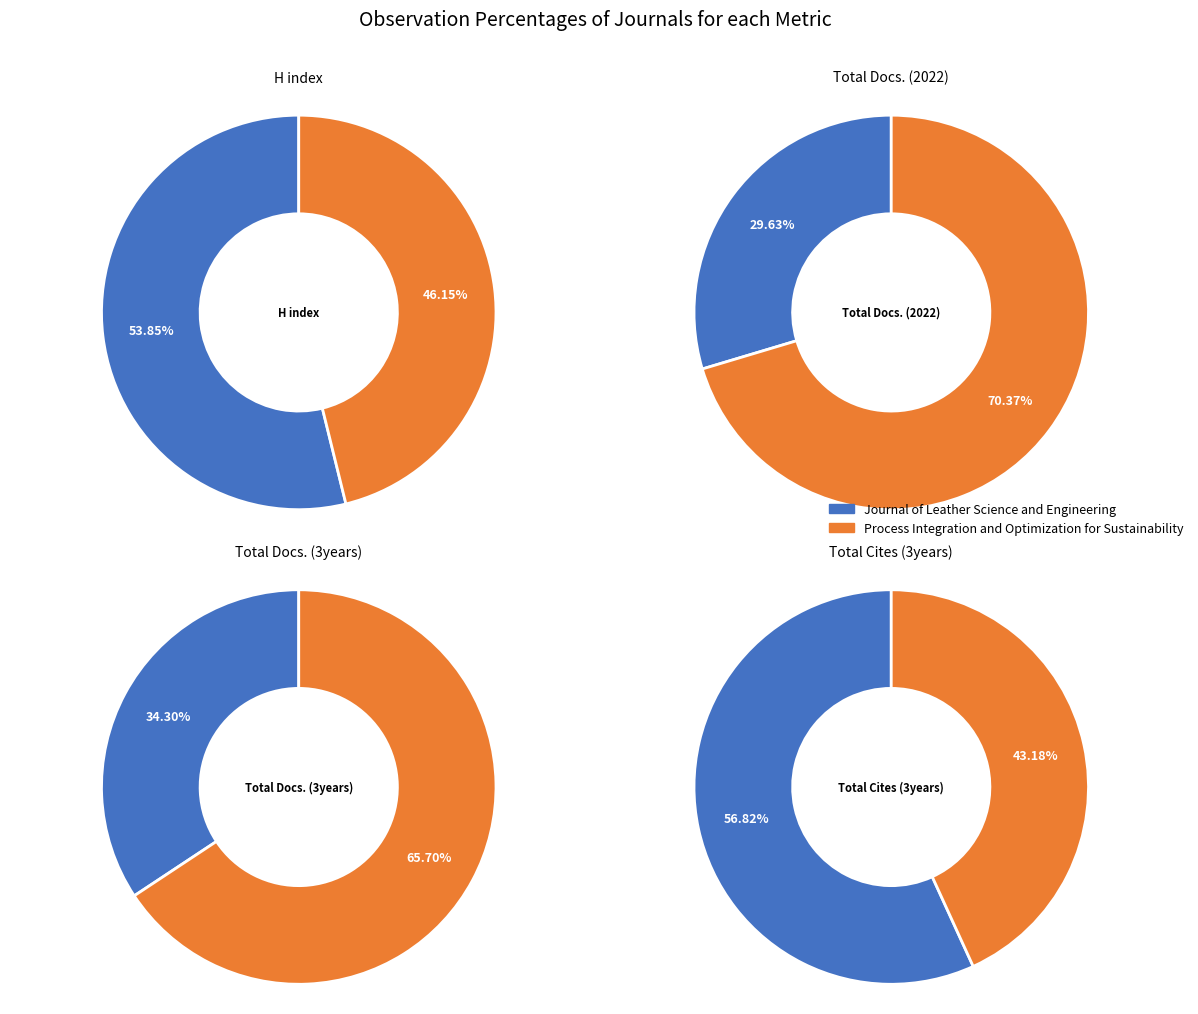

Which slice represents more than half of the pie?

Journal of Leather Science and Engineering